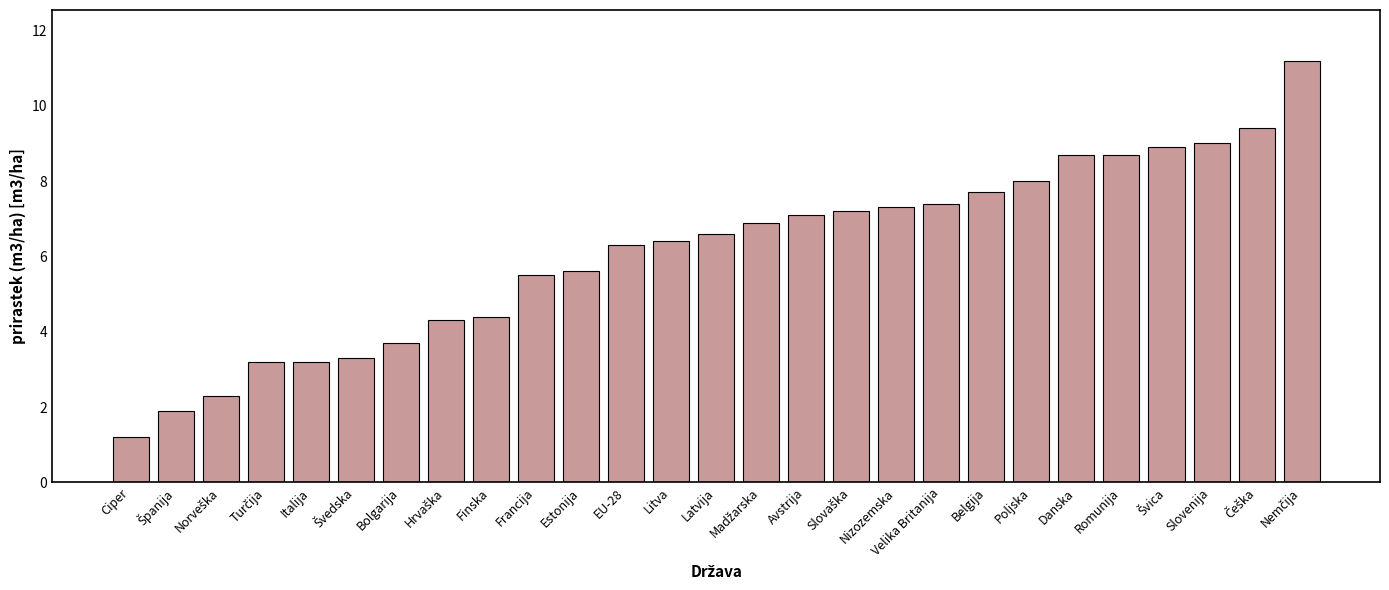

How many bars are there in total?

27